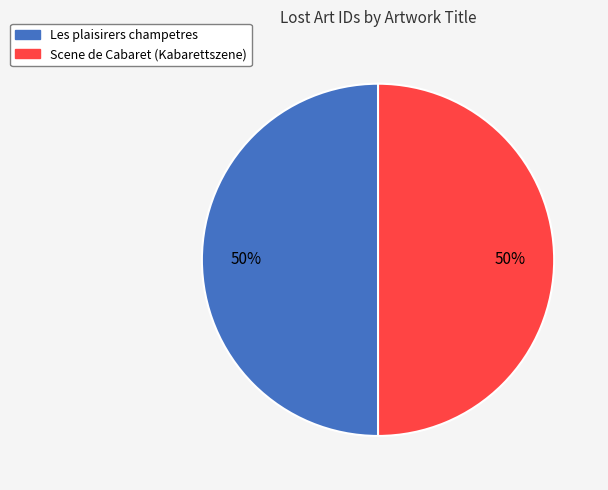

What is the ratio of the value at Les plaisirers champetres to the value at Scene de Cabaret (Kabarettszene)?

1.0